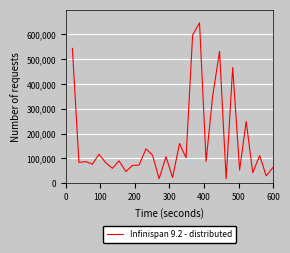

What is the smallest value displayed?

18493.6